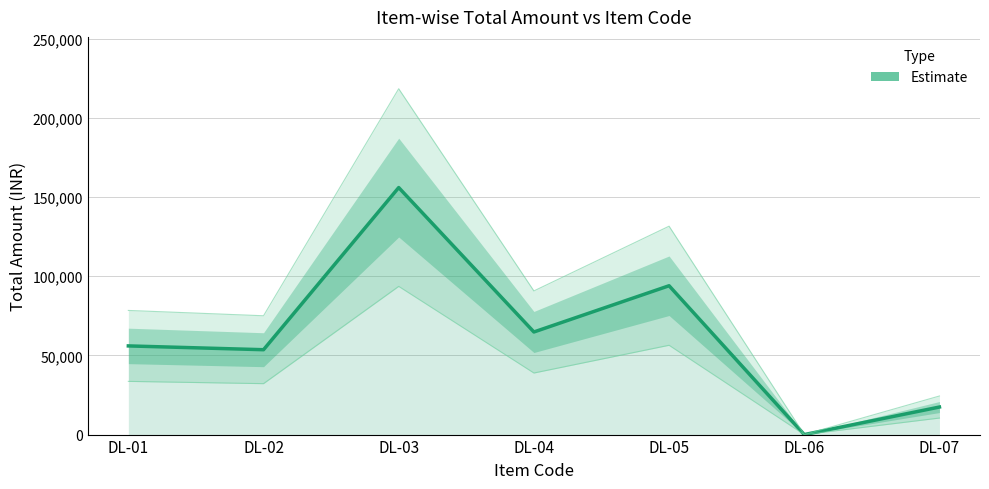

How many categories are shown in the chart?

7